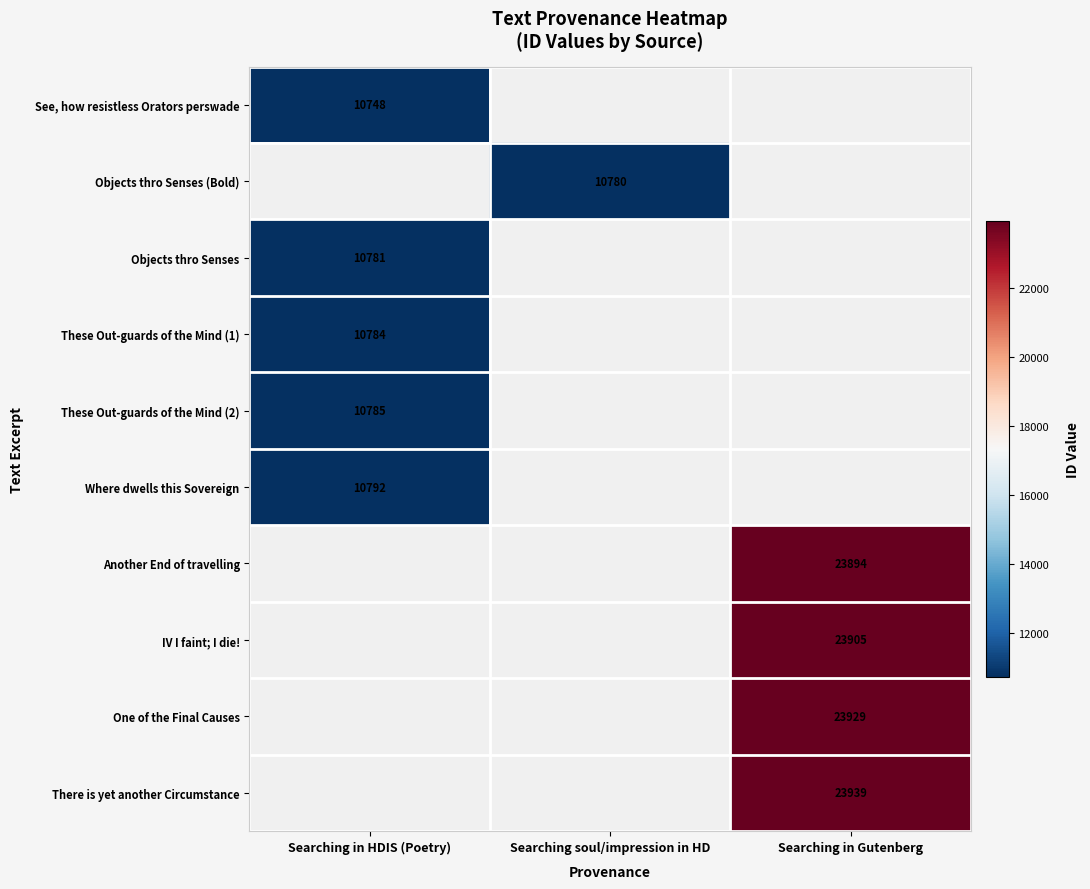

True or false: Another End of travelling has a value of 33999 at Searching in Gutenberg.

False